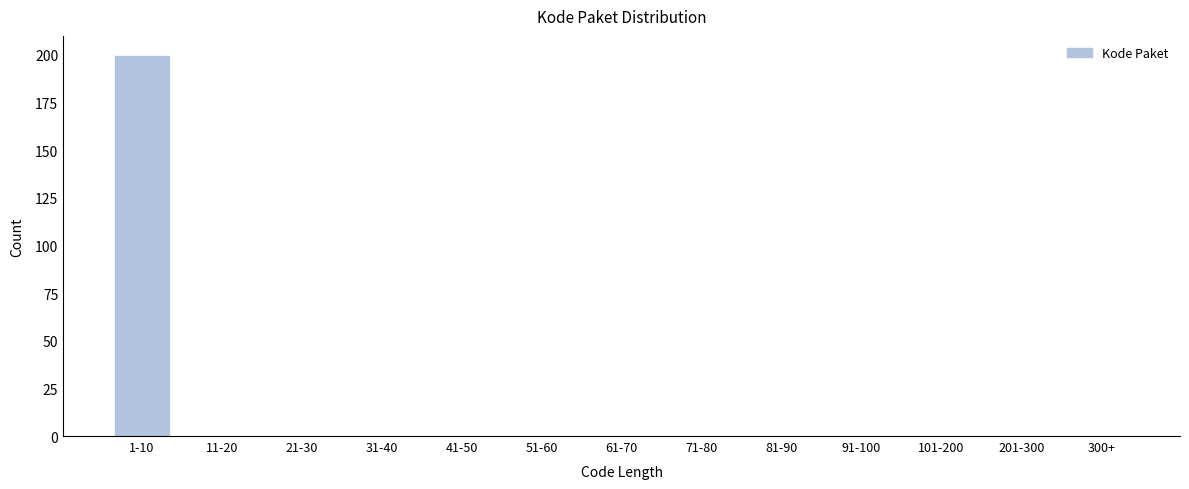

Reading right to left, extract all data points from this chart.

300+=0	201-300=0	101-200=0	91-100=0	81-90=0	71-80=0	61-70=0	51-60=0	41-50=0	31-40=0	21-30=0	11-20=0	1-10=200